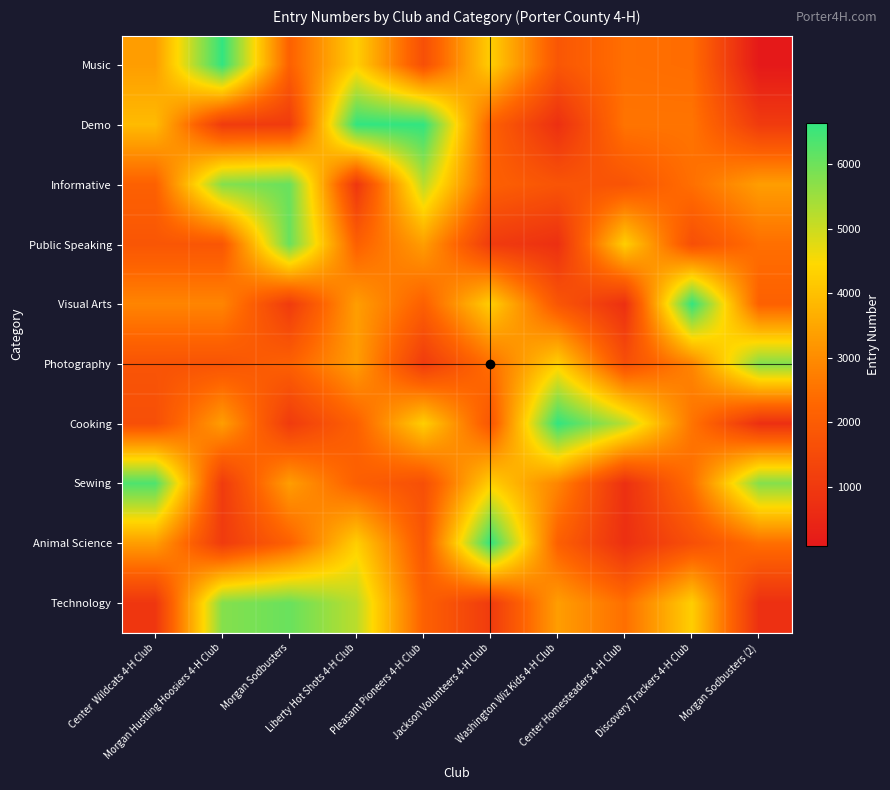

List the series in order of their peak value, lowest first.

Photography, Informative, Public Speaking, Technology, Sewing, Music, Visual Arts, Cooking, Animal Science, Demo